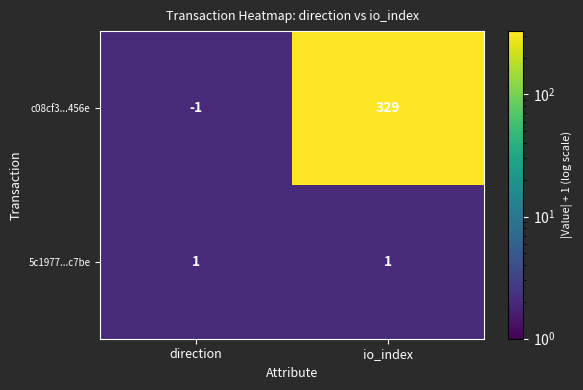

Which label corresponds to the smallest value in the chart?

direction